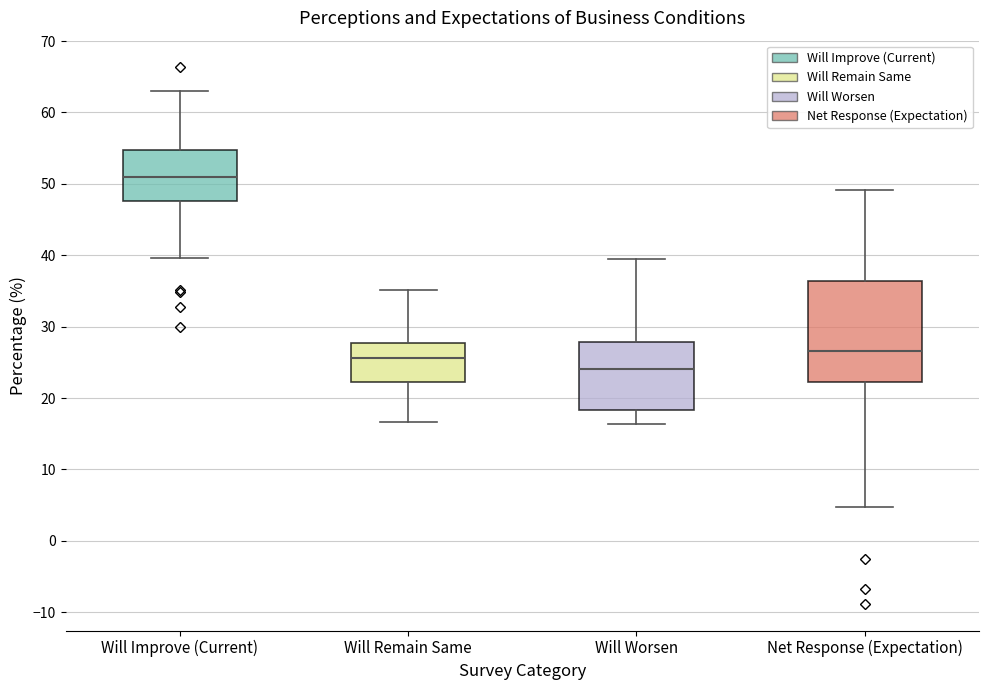

Reading left to right, read every box against the y-axis: the position of its median line, the range the box covers, and the ends of its whiskers. The values are not printed on the chart, so give them approximately, as read against the axis.

Will Improve (Current): median 51, box 48 to 55, whiskers 40 to 63
Will Remain Same: median 26, box 22 to 28, whiskers 17 to 35
Will Worsen: median 24, box 18 to 28, whiskers 16 to 40
Net Response (Expectation): median 27, box 22 to 36, whiskers 5 to 49